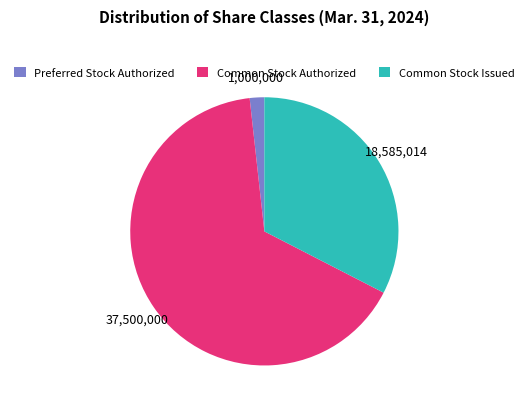

How many segments does this pie chart have?

3